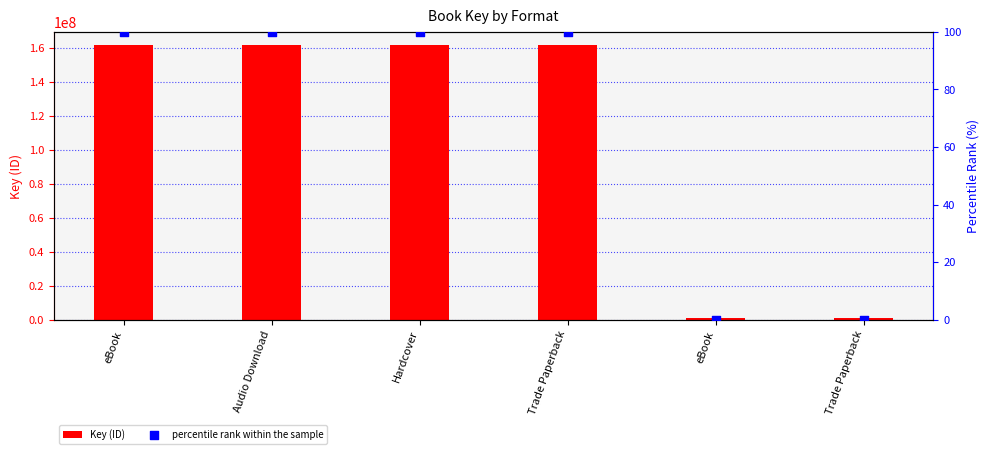

Which series contains the highest Y value?

Key (ID)